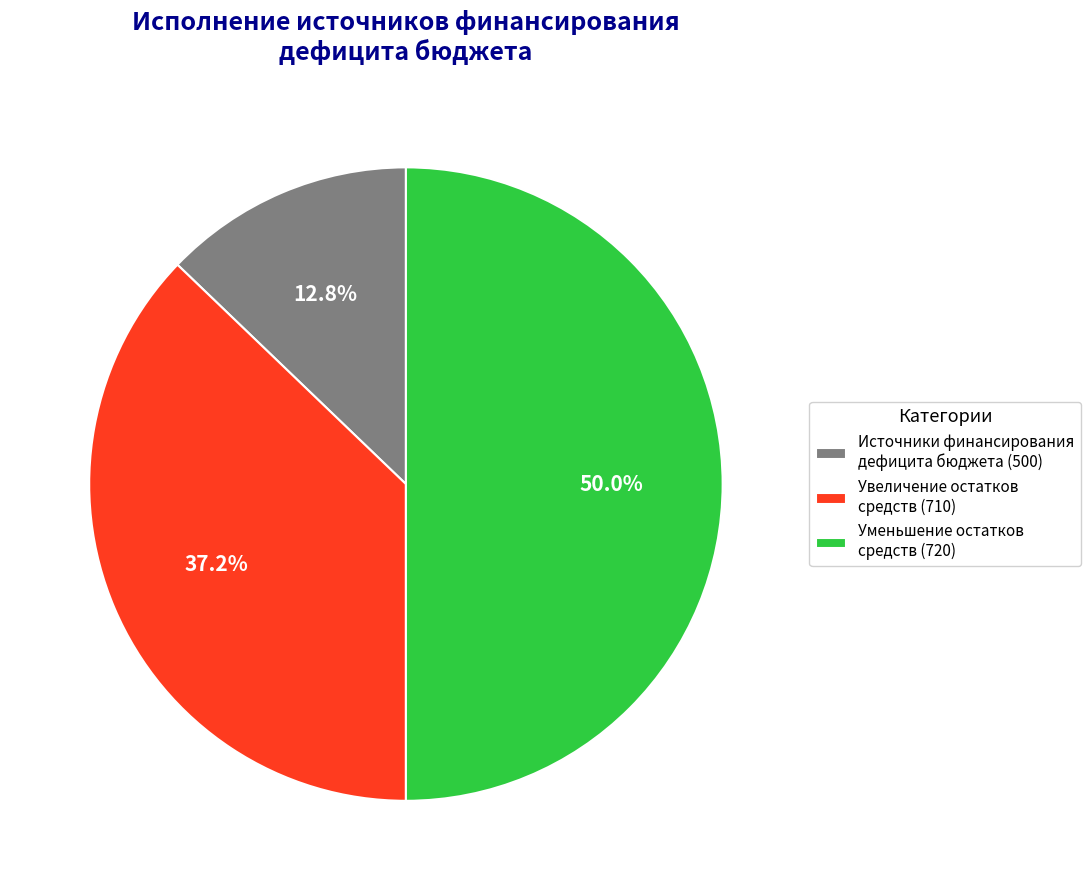

How many slices are in this pie chart?

3